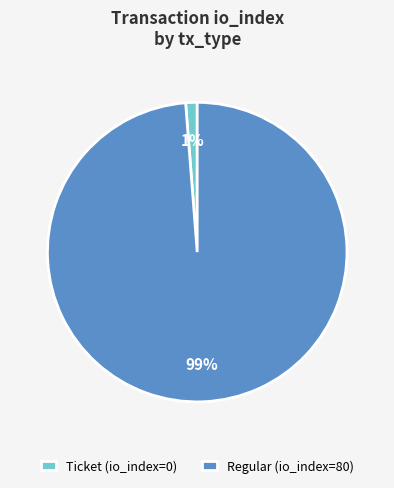

To the nearest percent, what is the difference between the Ticket (io_index=0) and Regular (io_index=80) slice percentages?

98%